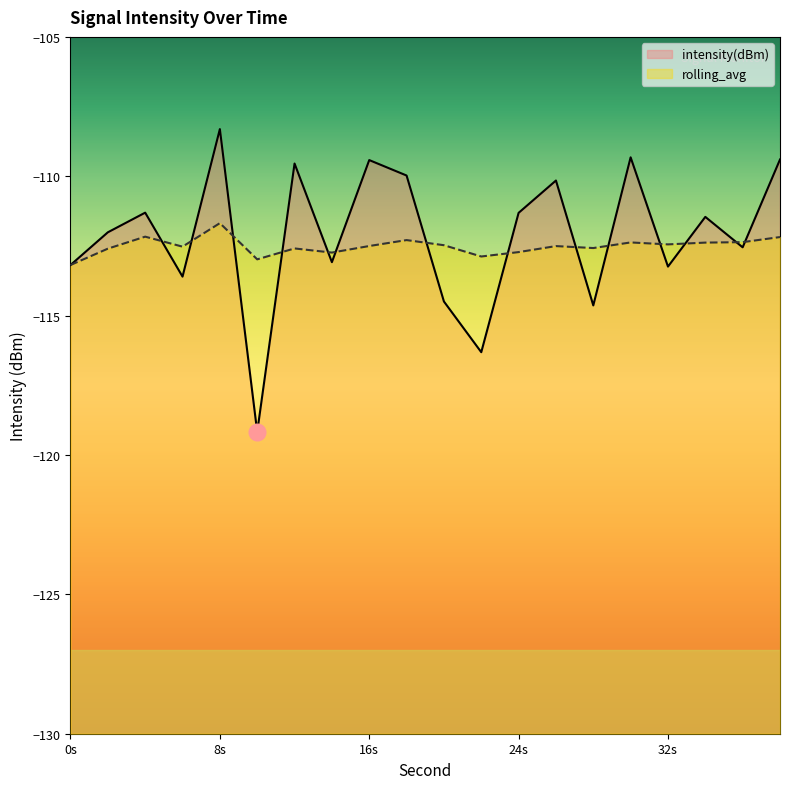

Where is intensity(dBm) nearest to the value -113?

14